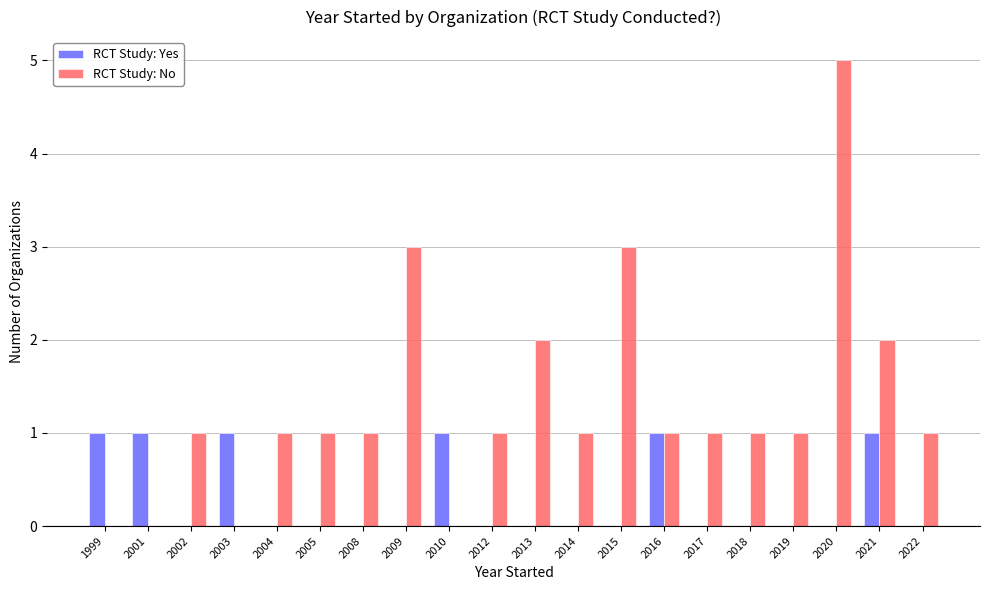

The RCT Study: No series shows 0 at 2003. True or false?

True